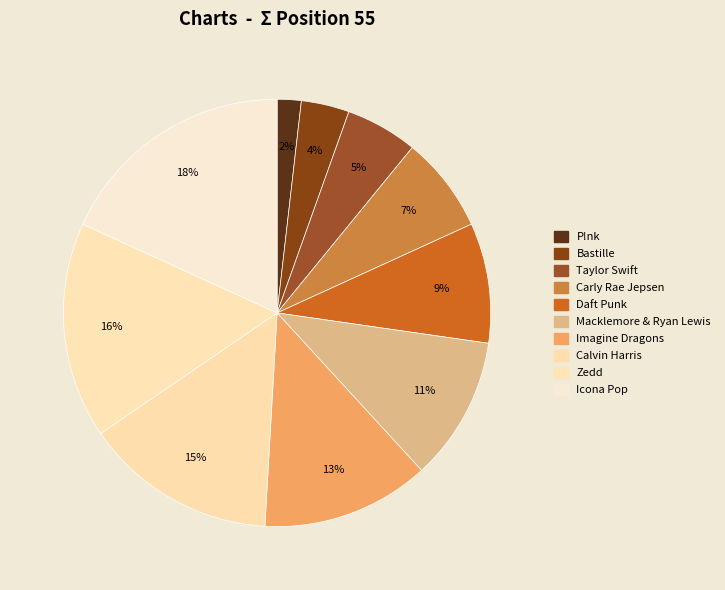

How many slices are in this pie chart?

10